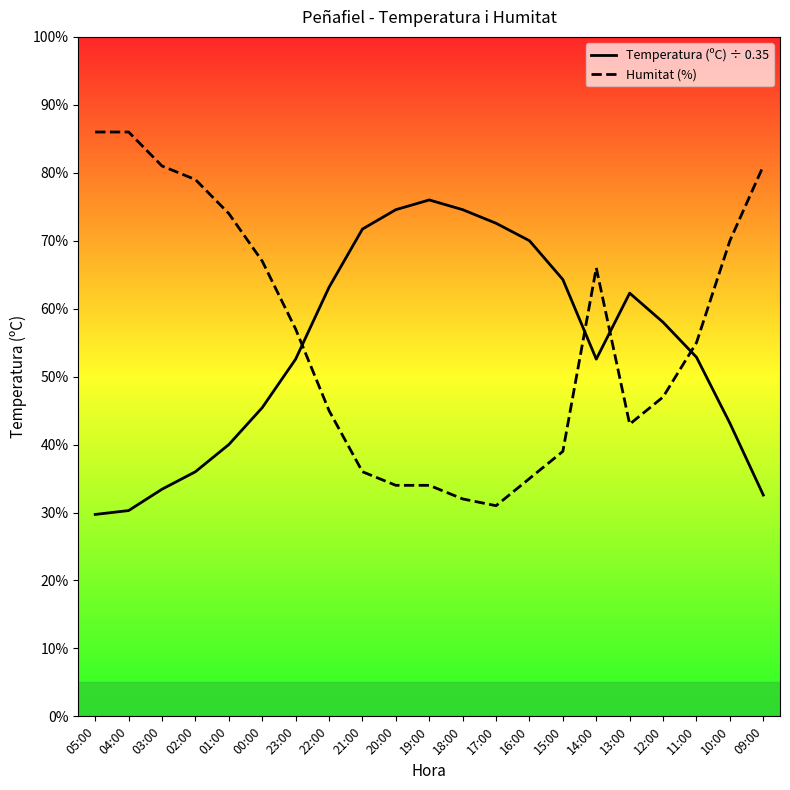

Rank the series by their average value, from lowest to highest.

Temperatura (ºC), Humitat (%)